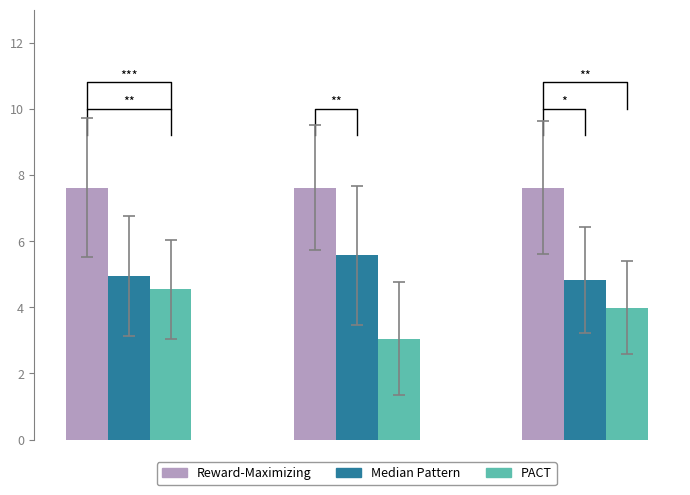

Which series has the largest range (max minus min)?

PACT